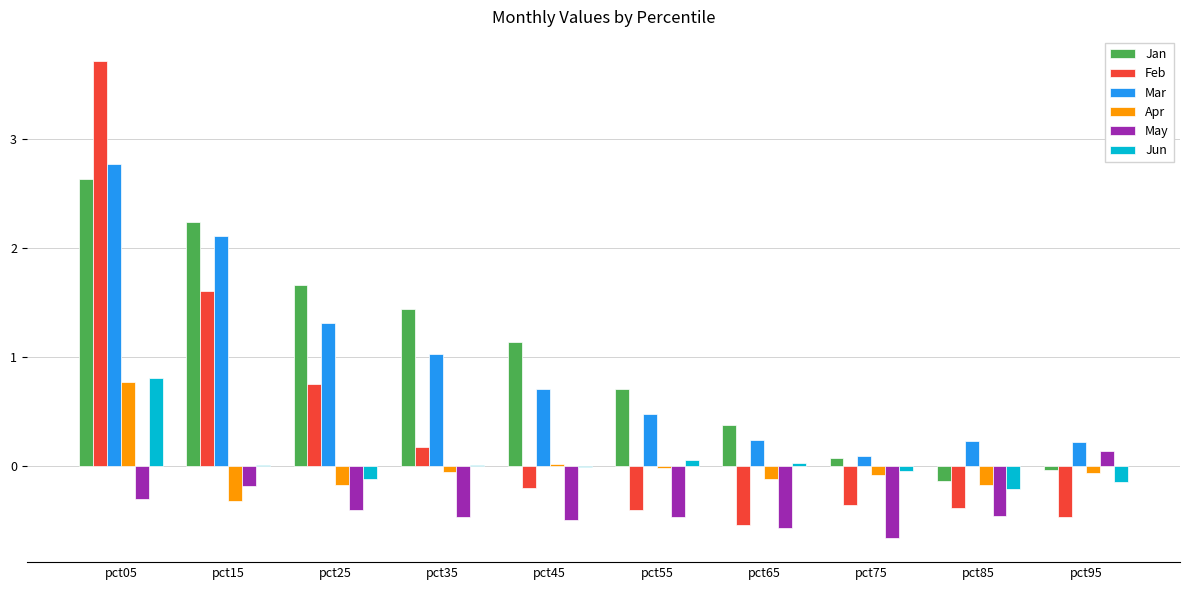

What is the difference between the Mar values at pct75 and pct15?

2.0